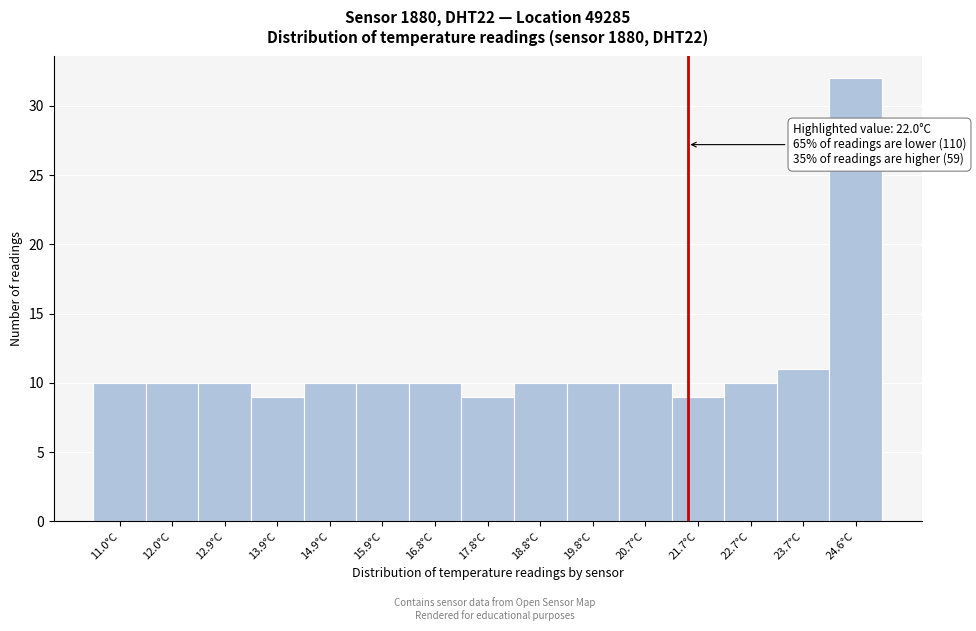

Reading left to right, list all the values displayed in this chart.

11.0°C=10	12.0°C=10	12.9°C=10	13.9°C=9	14.9°C=10	15.9°C=10	16.8°C=10	17.8°C=9	18.8°C=10	19.8°C=10	20.7°C=10	21.7°C=9	22.7°C=10	23.7°C=11	24.6°C=32